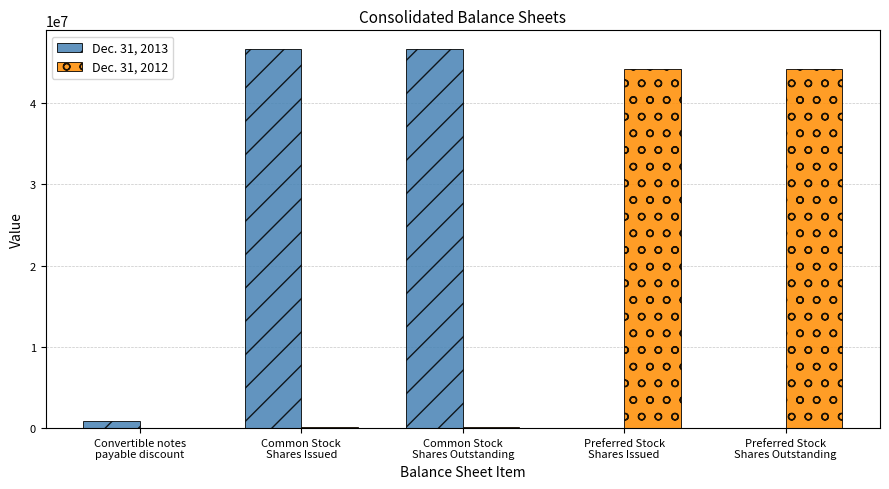

Is it true that Dec. 31, 2013 equals 24347792 at Common Stock
Shares Outstanding?

False